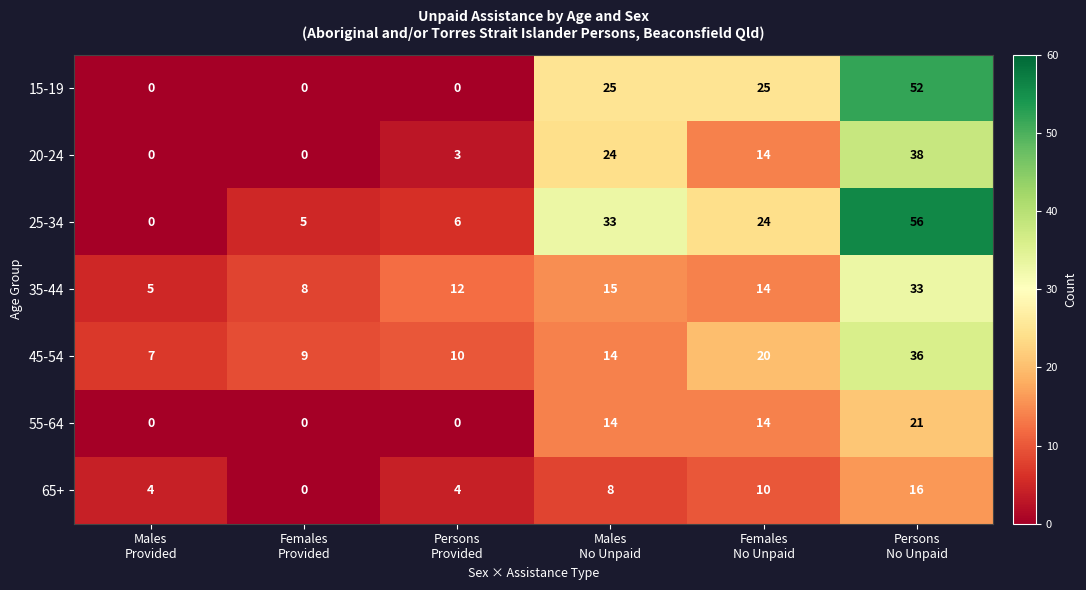

What is the total value across all series at Females
Provided?

22